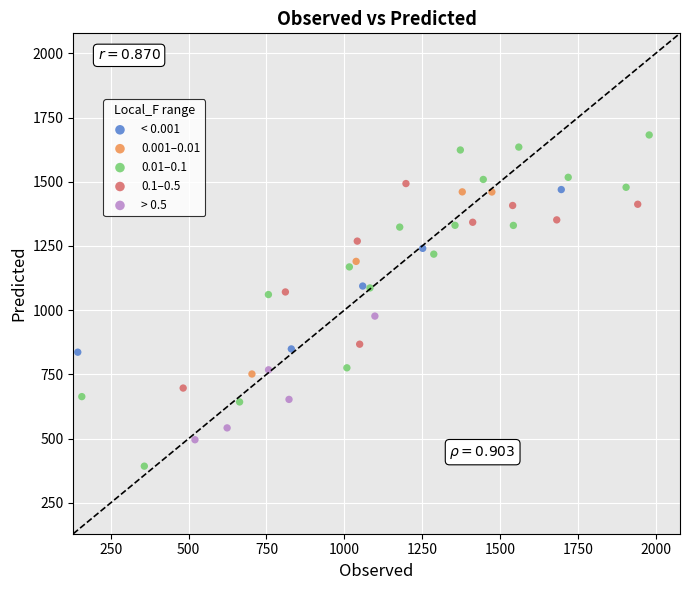

Which series has the largest Y range (max minus min)?

0.01–0.1